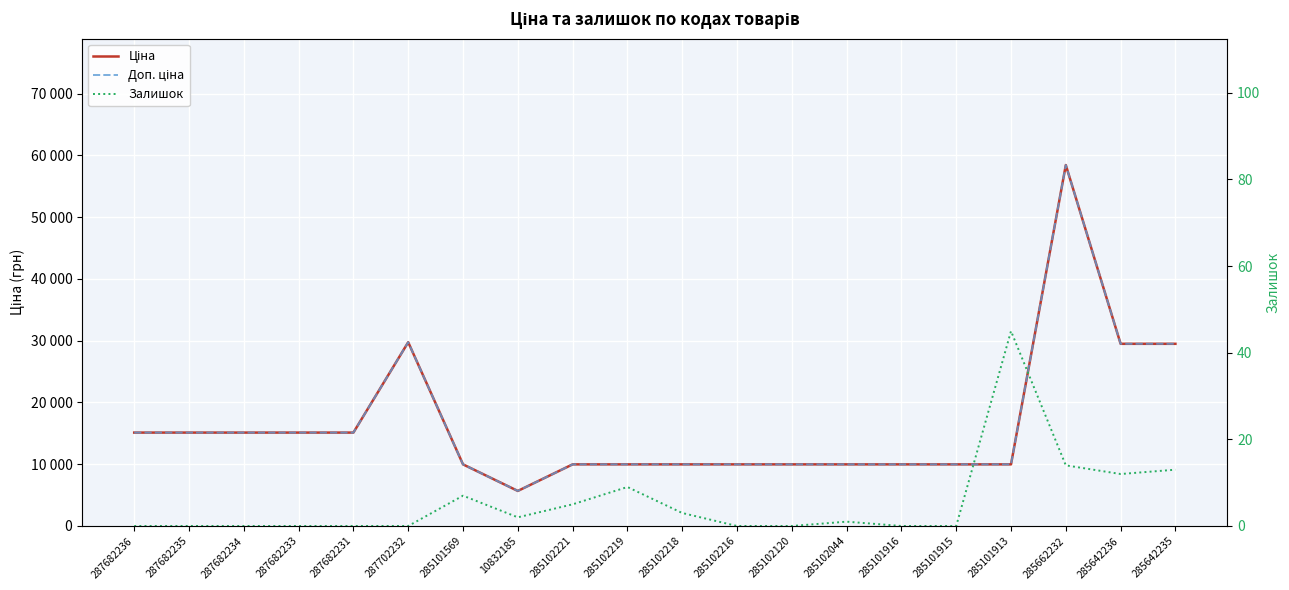

Where does the Ціна series first go above 9974?

287682236